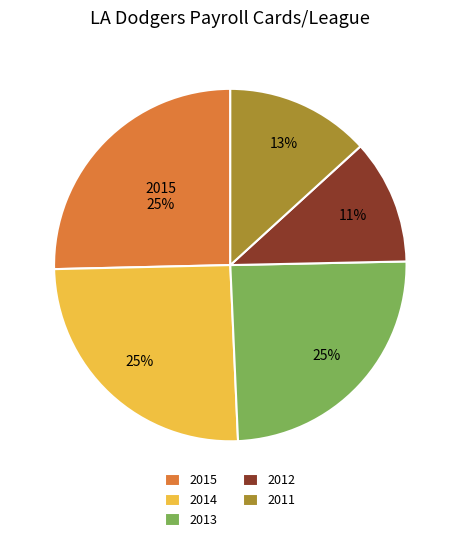

Is there a majority slice in this chart?

No